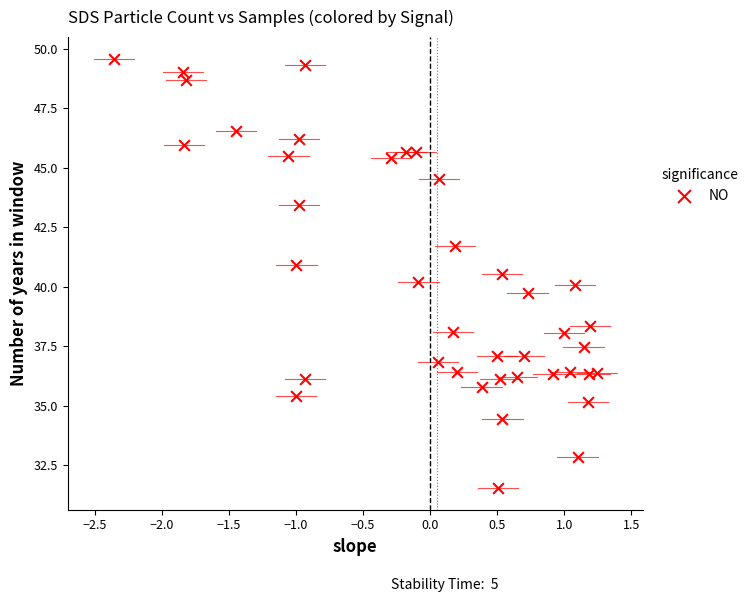

What is the range of X values (max minus min)?

3.6